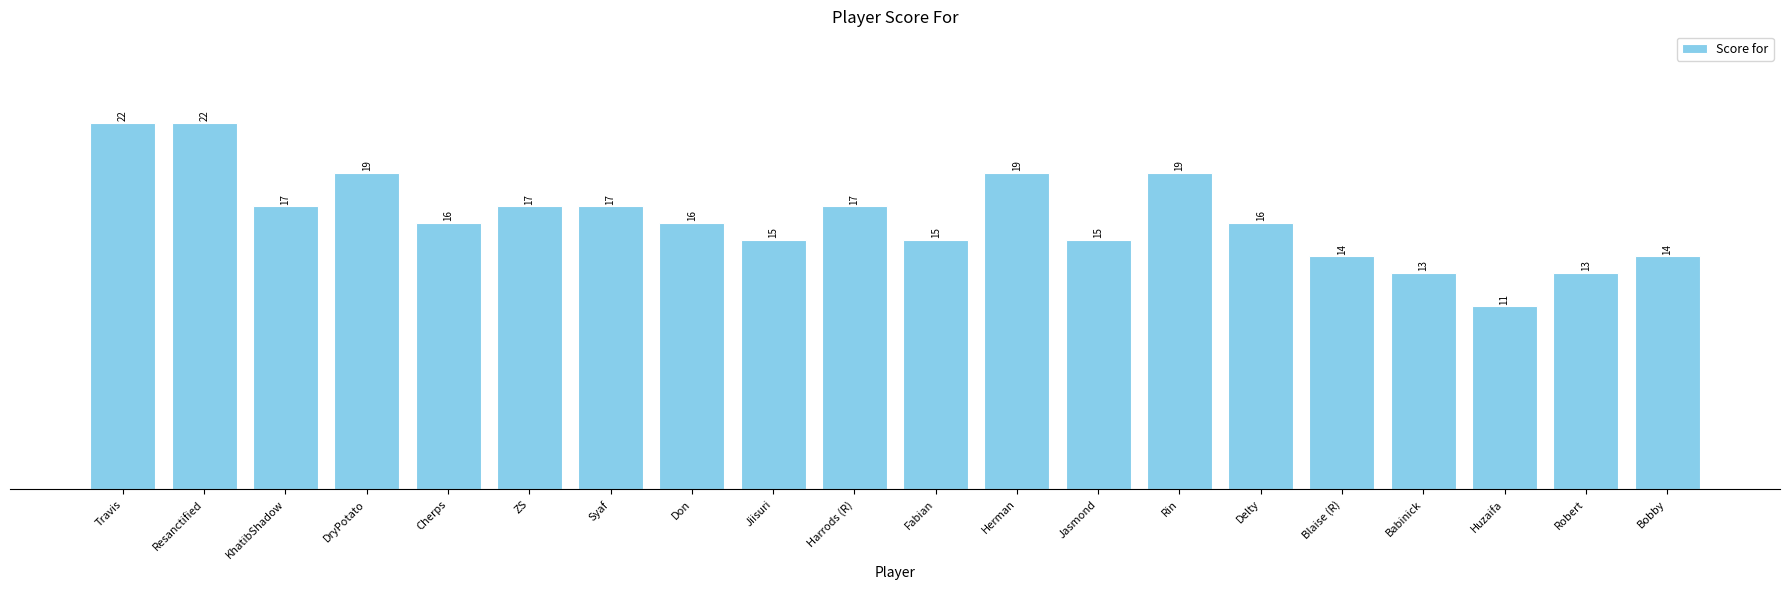

What is the difference between the second highest and second lowest values?

9